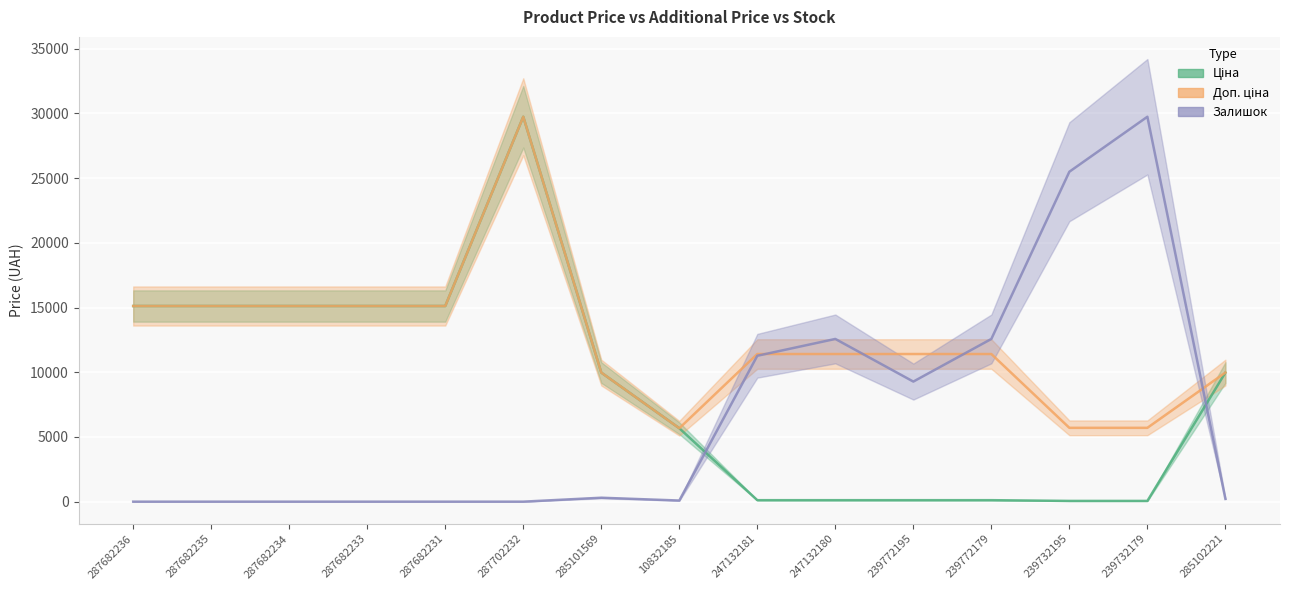

Is it true that Ціна equals 1805.8 at 10832185?

False